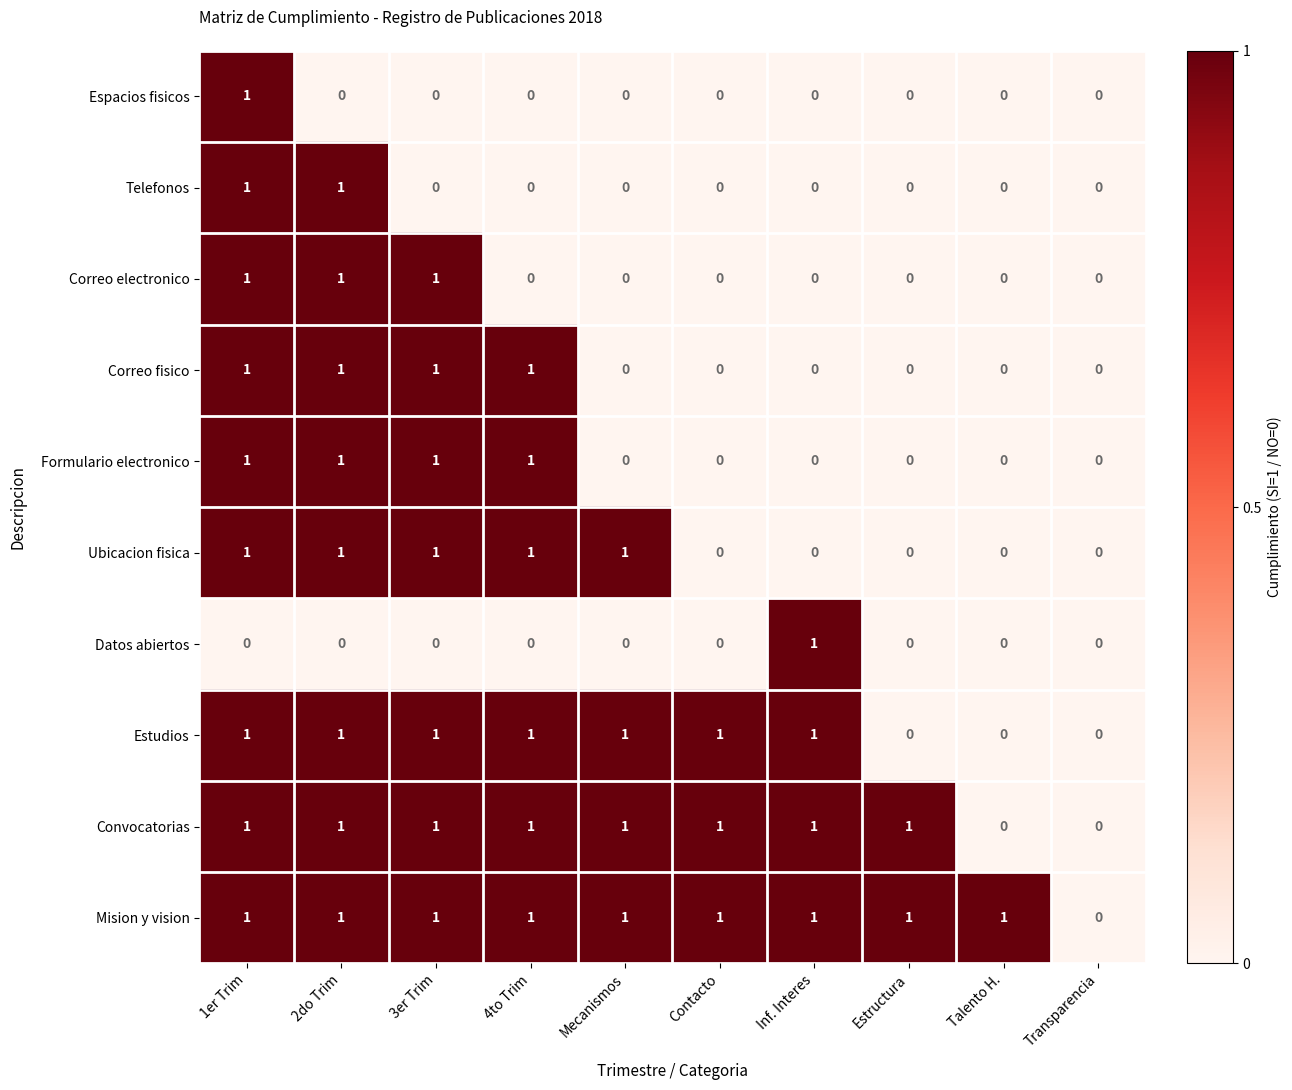

True or false: Estudios has a value of -1 at Estructura.

False